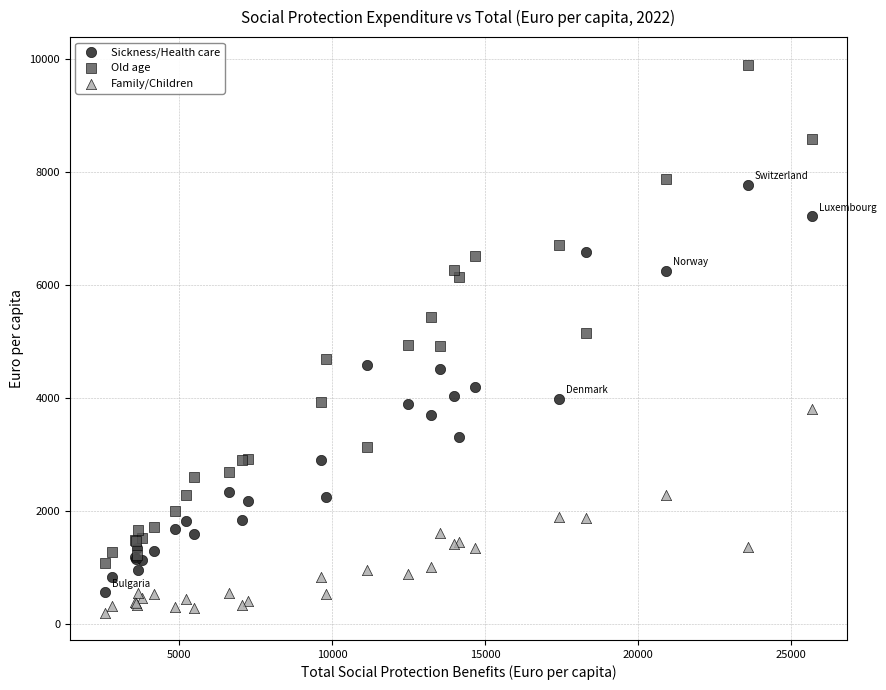

Which series has the largest Y range (max minus min)?

Old age